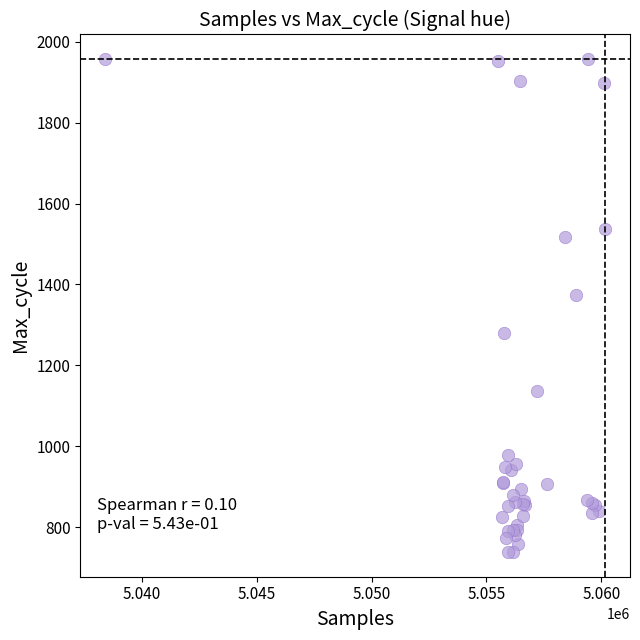

What Y value in the scatter plot is closest to 1347?

1374